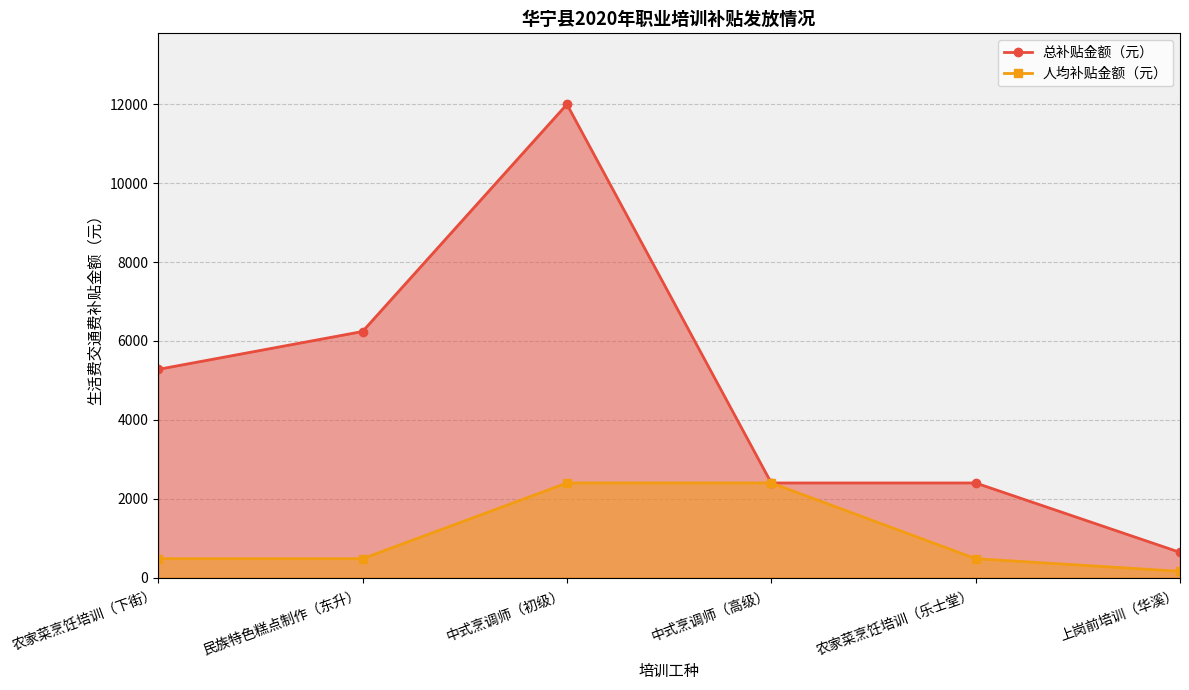

Rank the series by their maximum value, from highest to lowest.

总补贴金额（元）_line, 人均补贴金额（元）_line